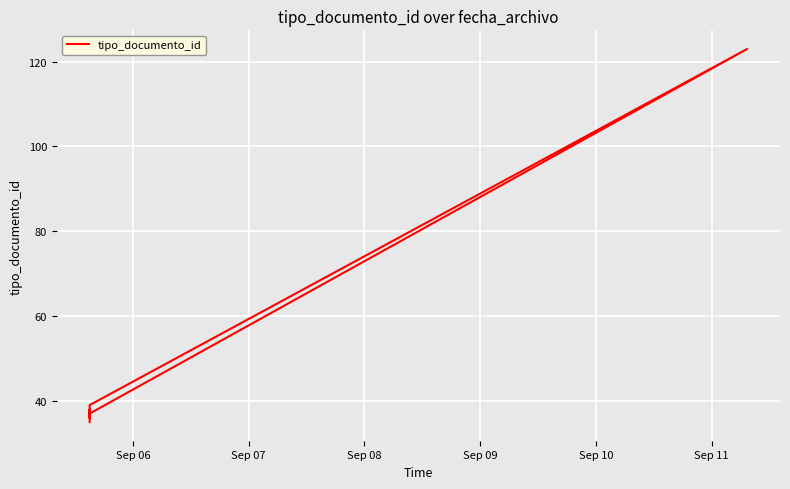

How many lines are shown in the chart?

1